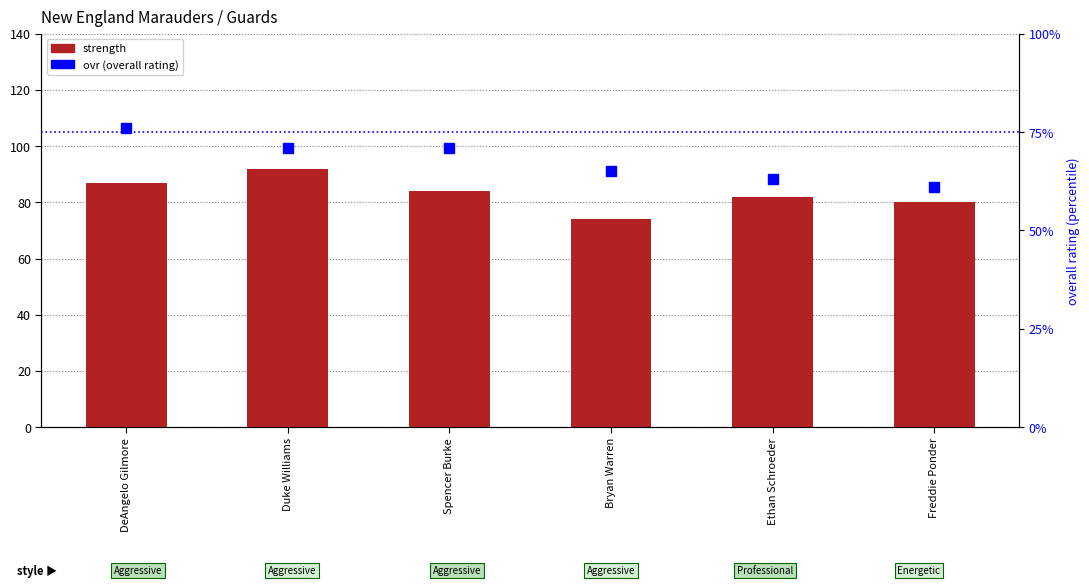

What is the total value across all series at DeAngelo Gilmore?

163